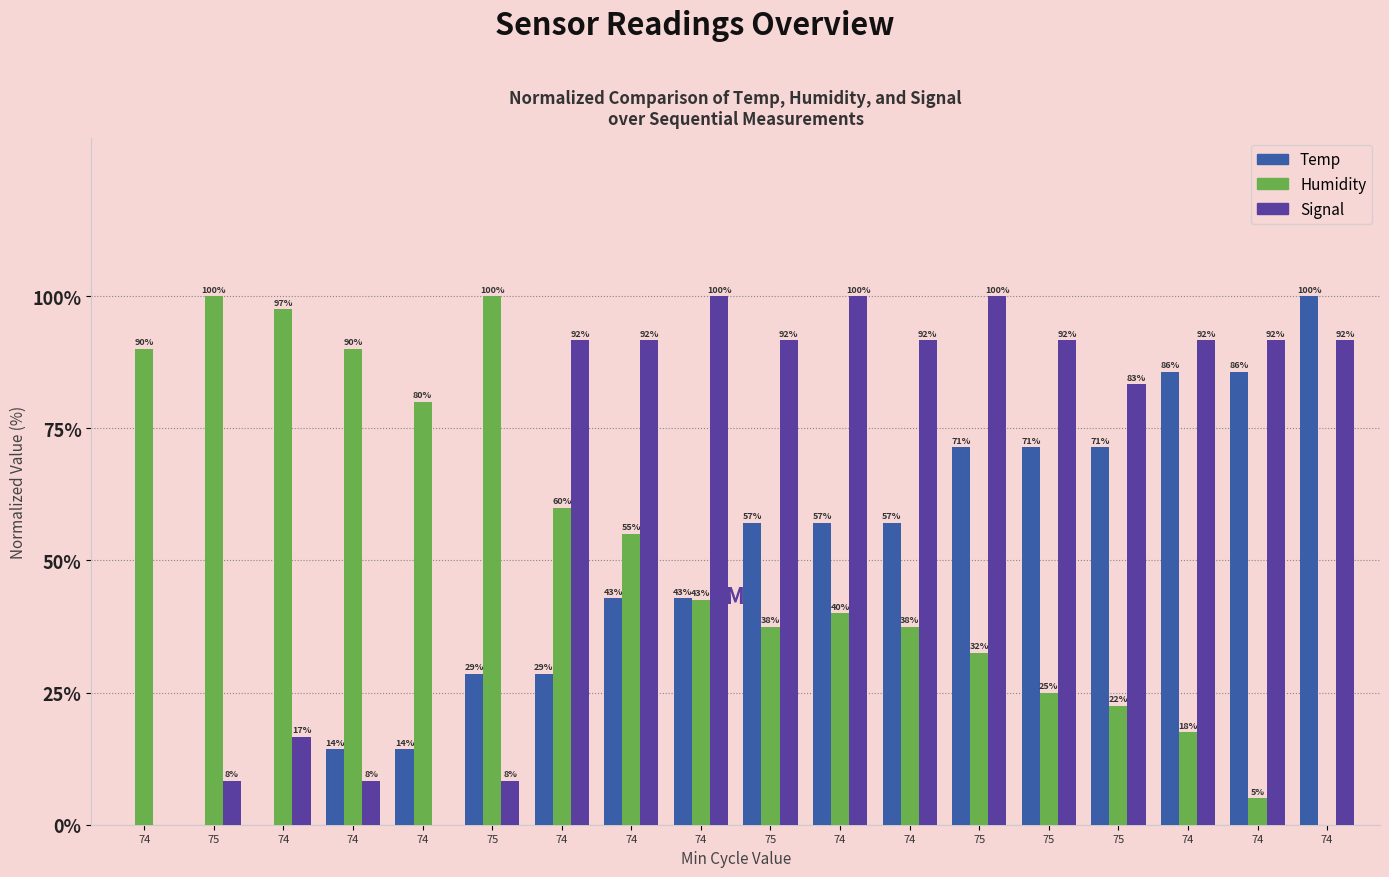

Rank the series by their average value, from lowest to highest.

Temp, Humidity, Signal